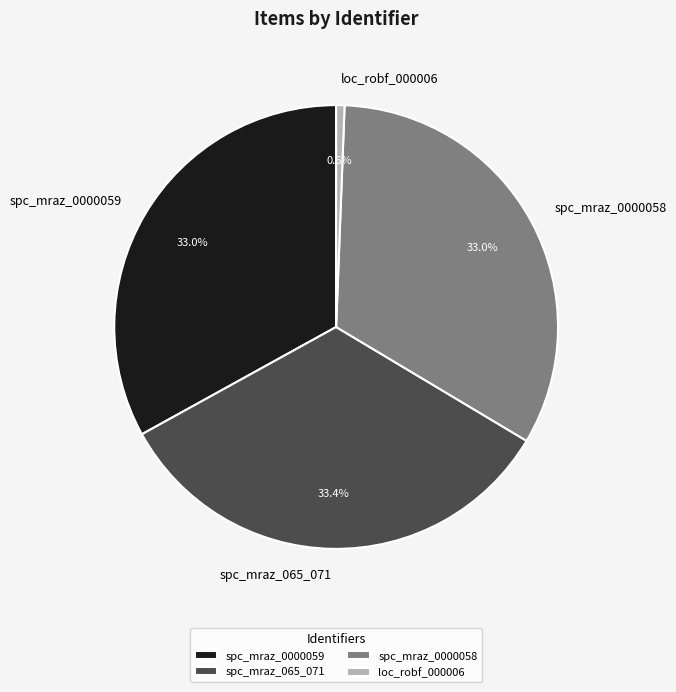

Which has a higher value, loc_robf_000006 or spc_mraz_0000058?

spc_mraz_0000058